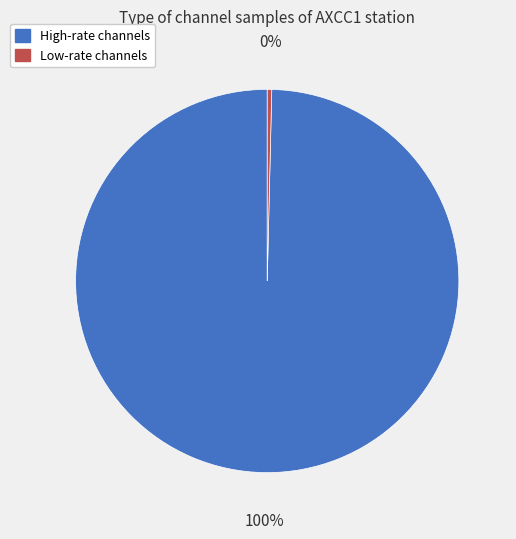

To the nearest percent, what is the average slice percentage?

50%